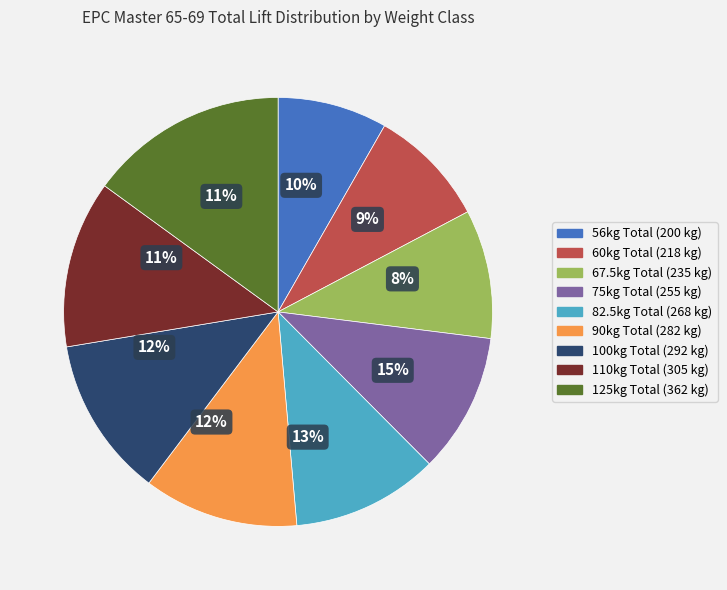

Which category has the biggest portion of the pie?

125kg Total